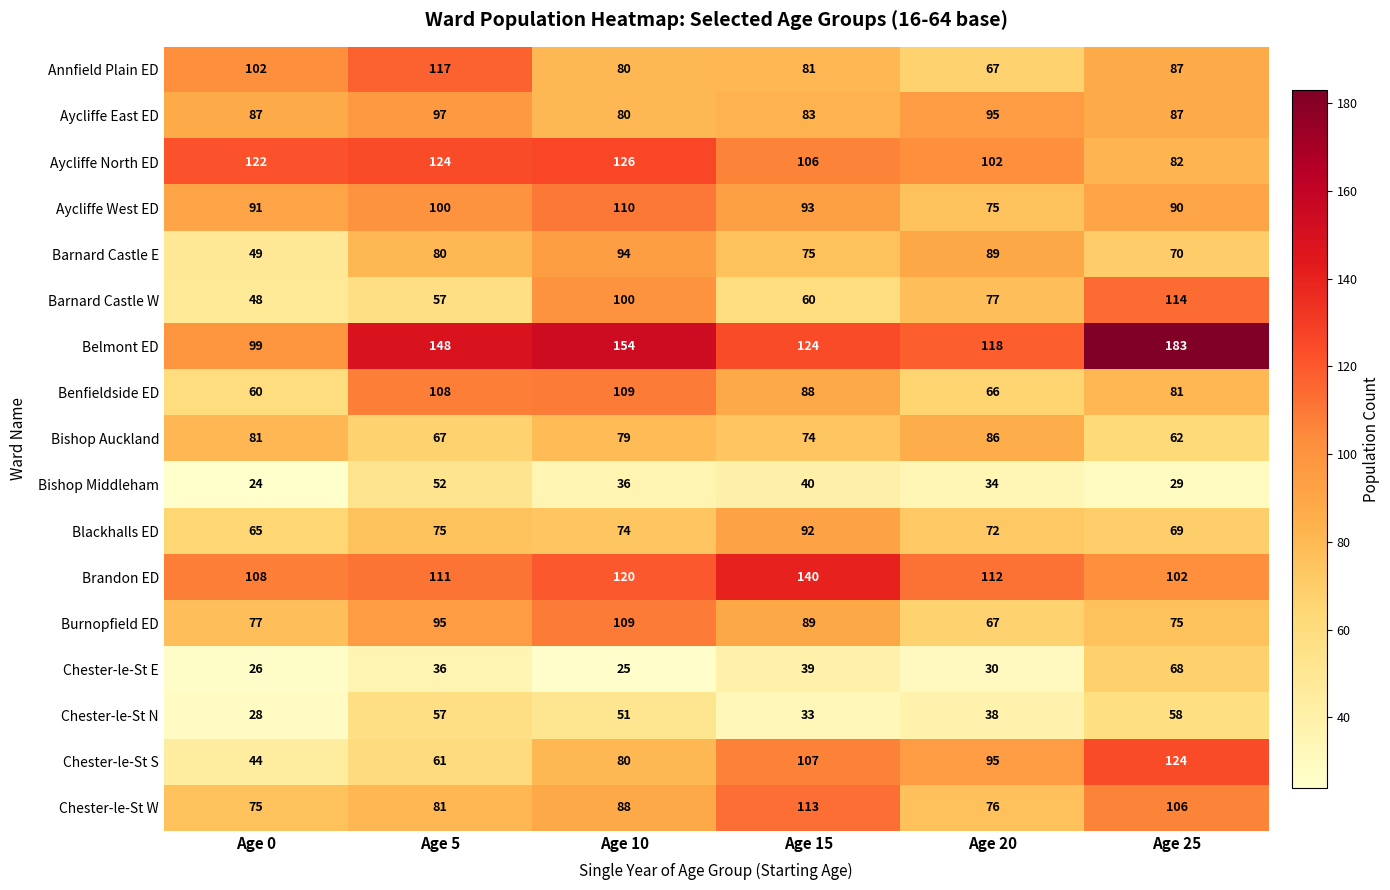

Is it true that Chester-le-St E equals 25 at Age 10?

True